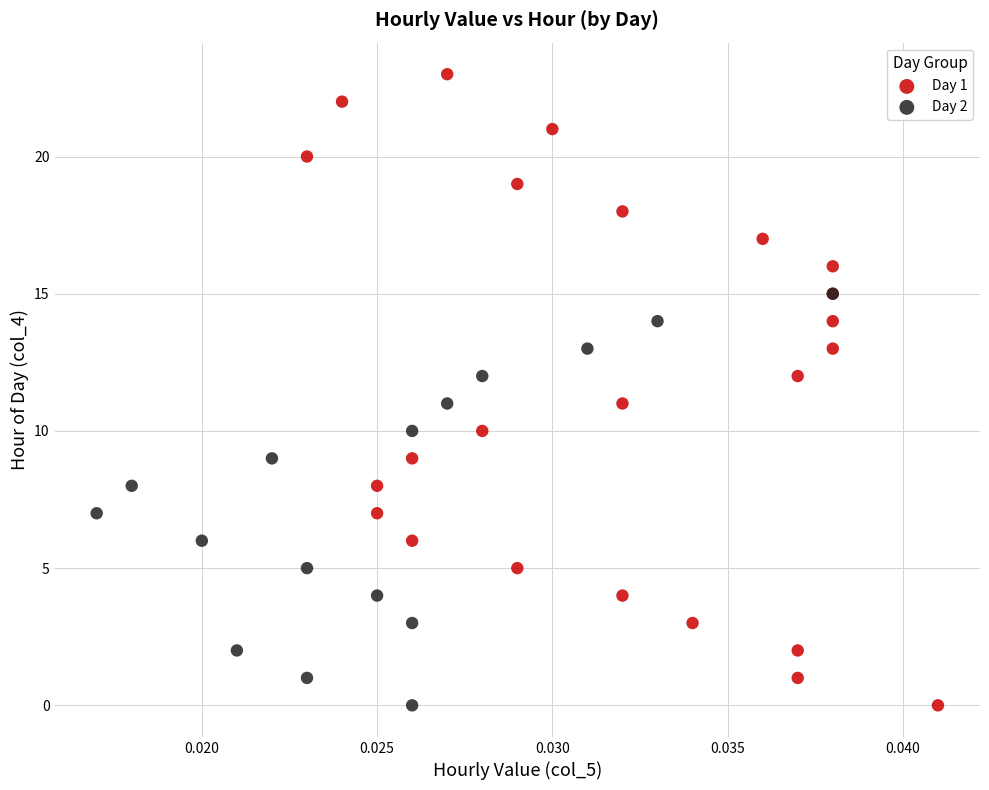

Which series contains the highest Y value?

Day 1